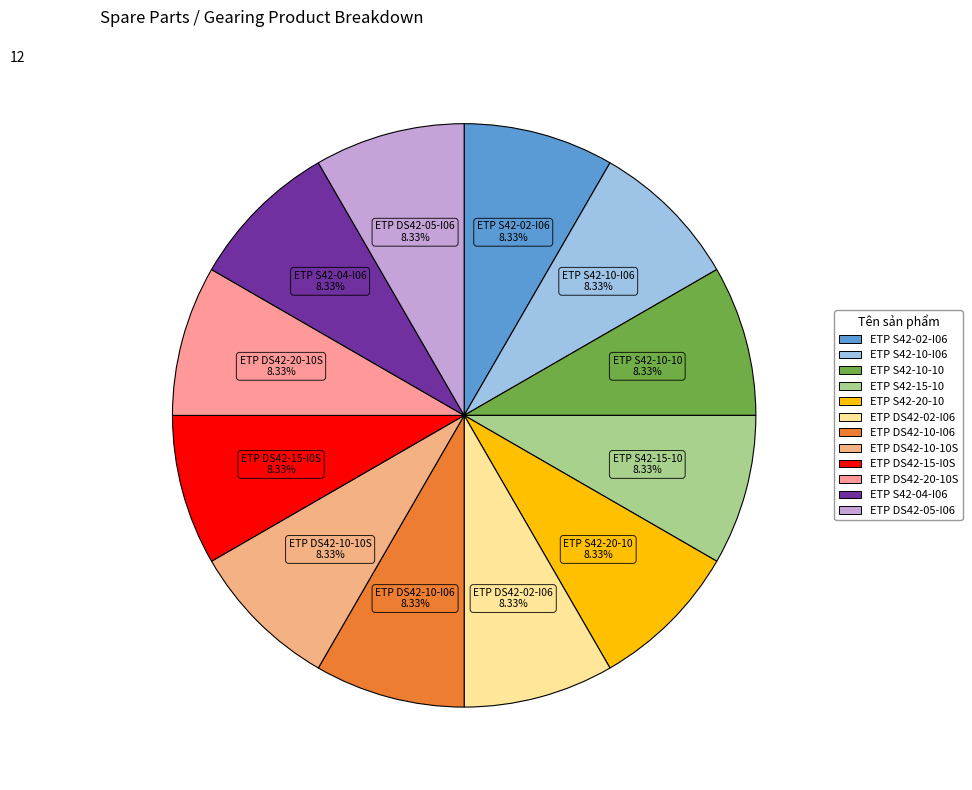

Is it true that ETP S42-10-I06 is 8% of the pie?

True